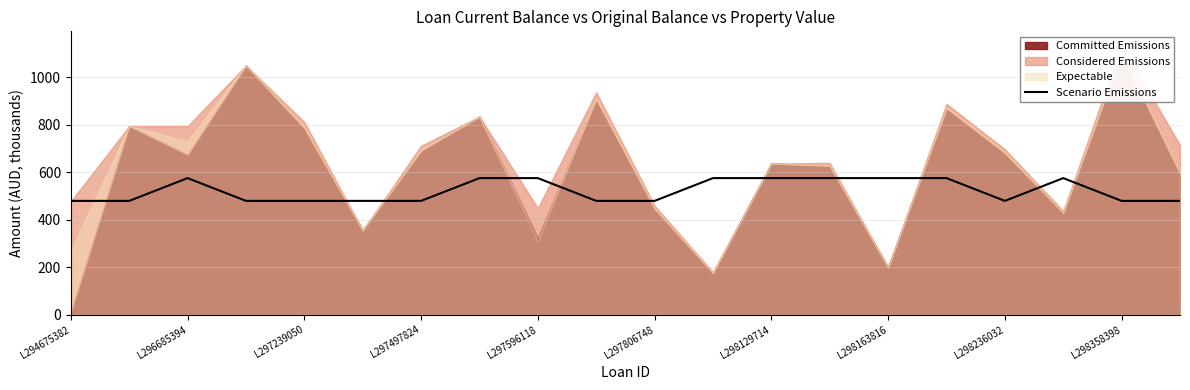

The value of Scenario Emissions at L298358398 is 733. True or false?

False